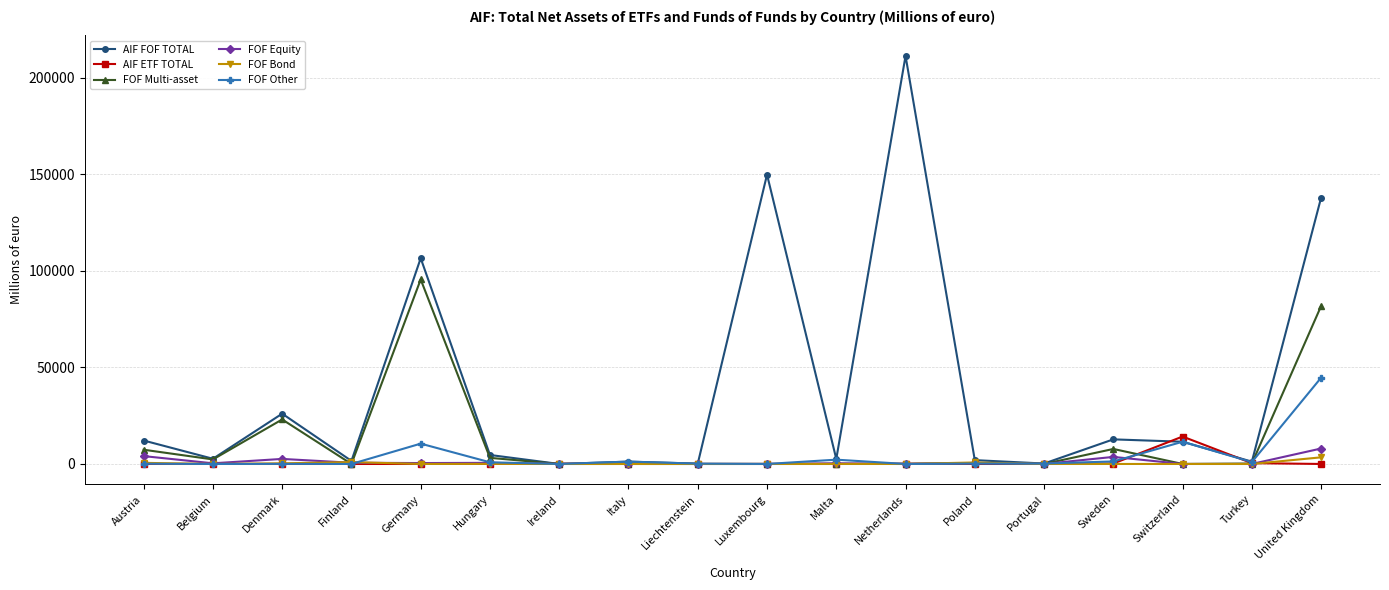

What is the highest value of the AIF ETF TOTAL series?

14205.9